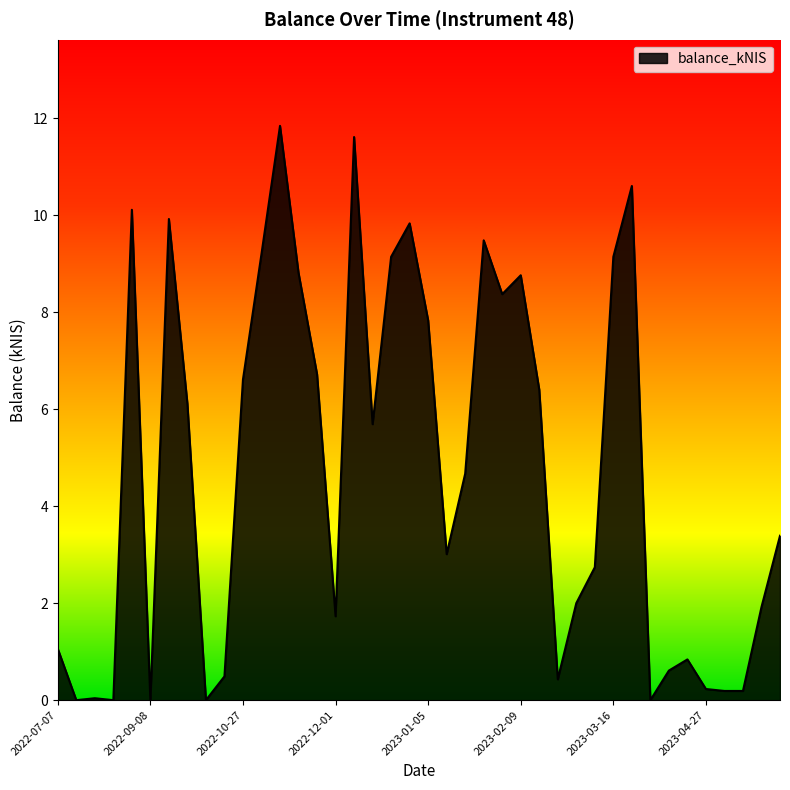

What is the difference between the maximum and minimum values?

11.8